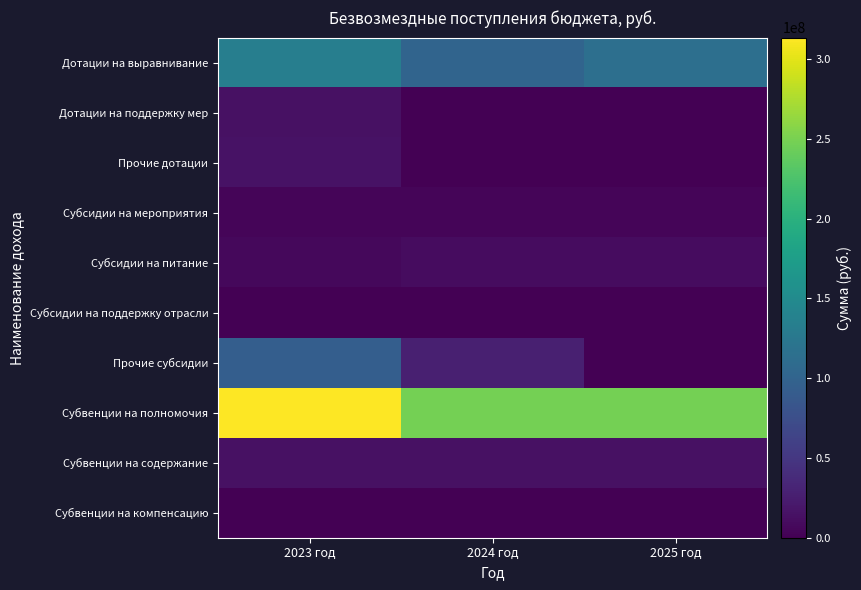

Between 2023 год and 2025 год, which is larger?

2023 год